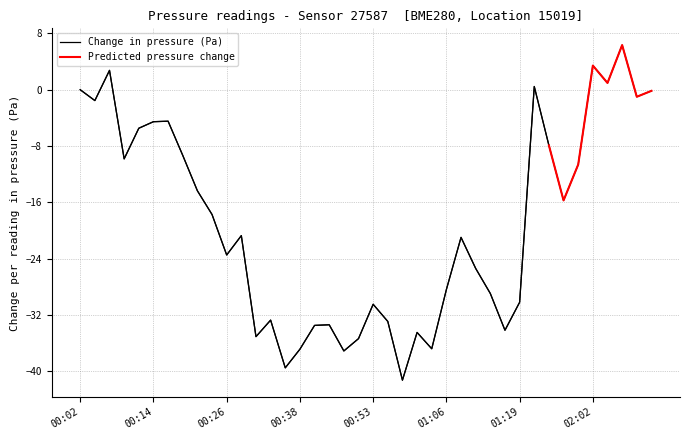

The value at 01:19 is -30.2. True or false?

True